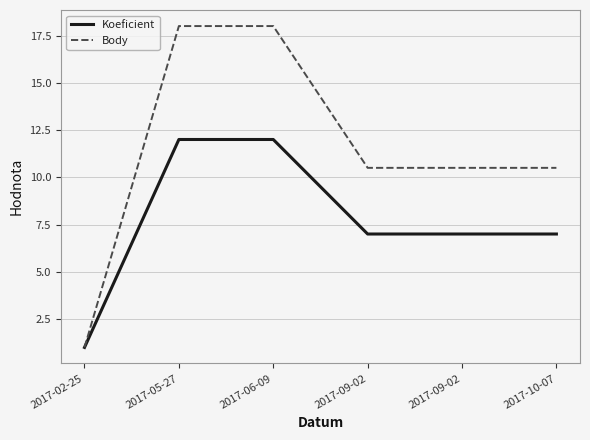

What is the average value of the Koeficient series?

7.7